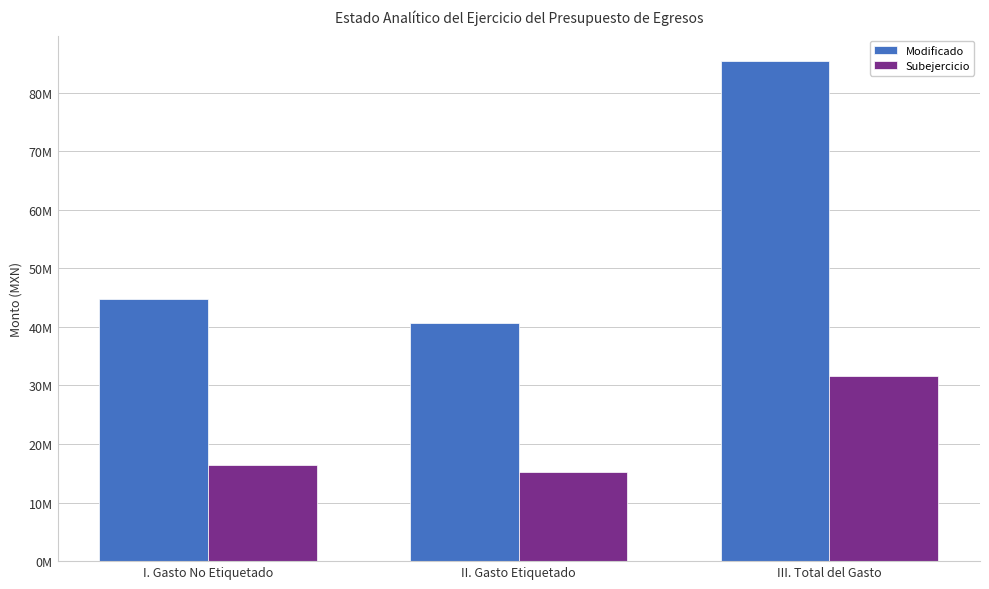

Reading right to left, extract all data points from this chart.

Modificado: 85440591.4	40651822.0	44788769.4
Subejercicio: 31612285.7	15141587.2	16470698.5